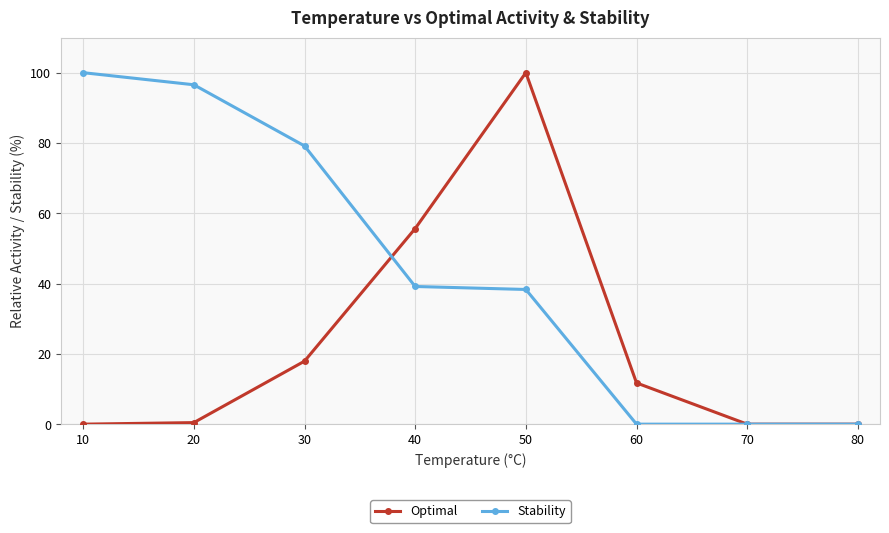

How many lines are shown in the chart?

2